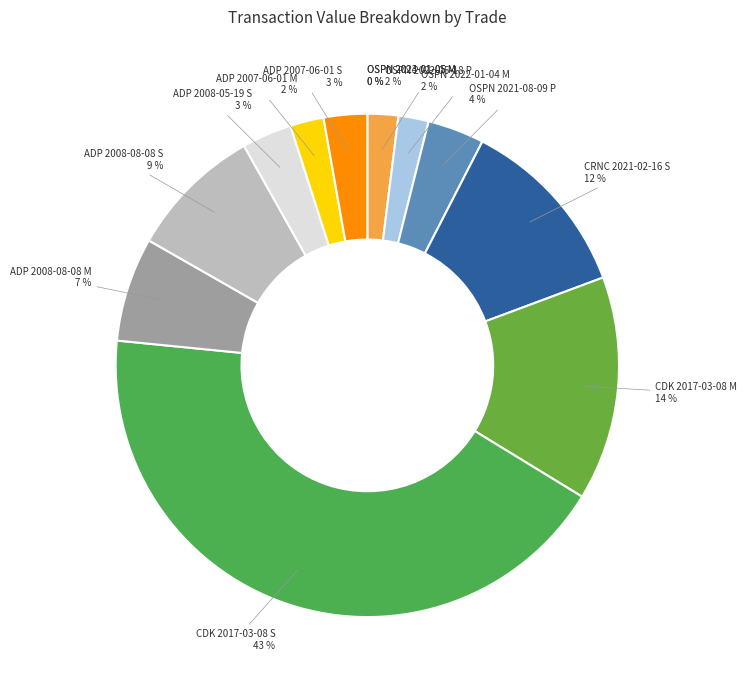

Does CDK 2017-03-08 M account for over 50% of the chart?

No